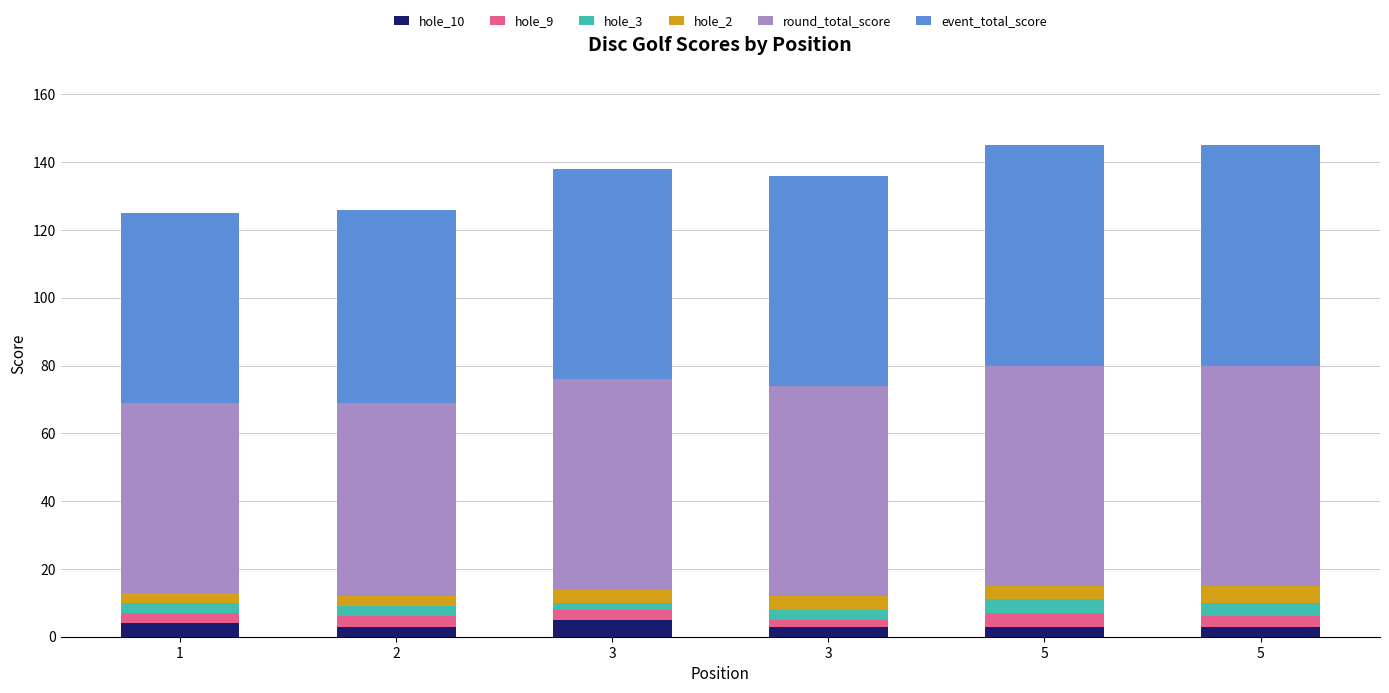

Are the bars horizontal?

No